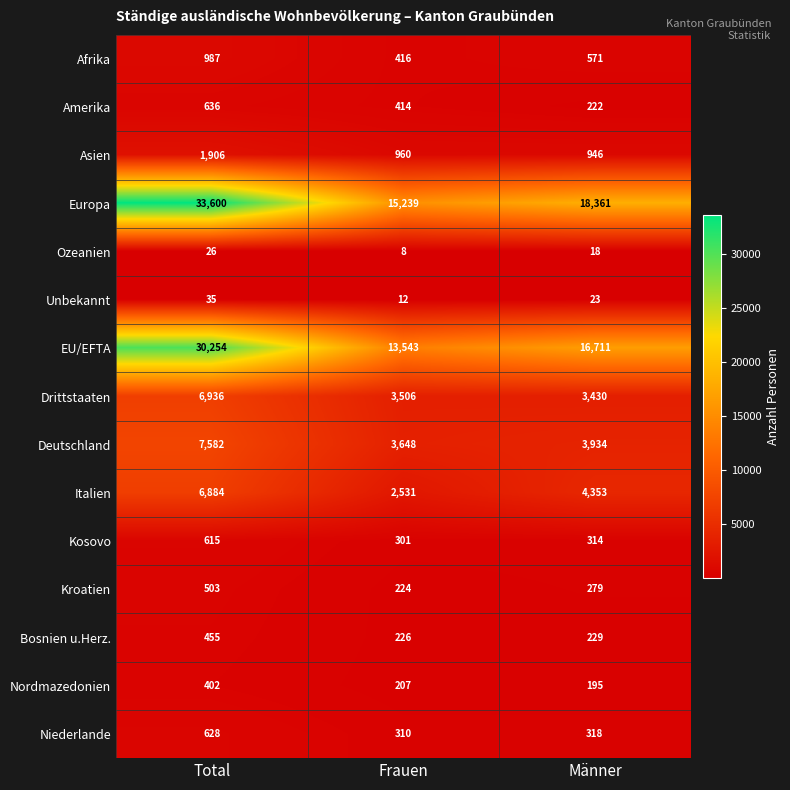

What is the total value across all series at Total?

91449